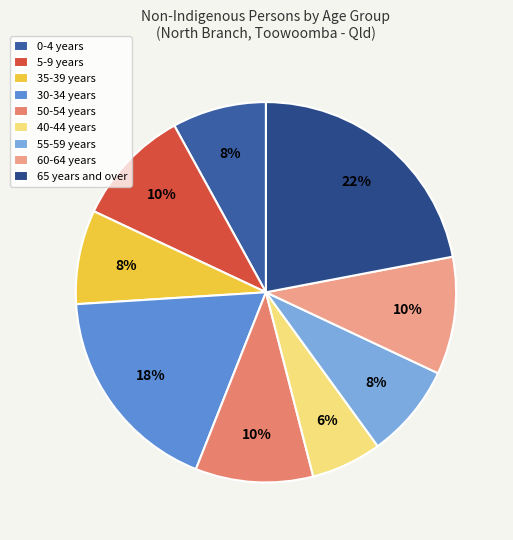

Is there any slice that represents more than half of the pie?

No